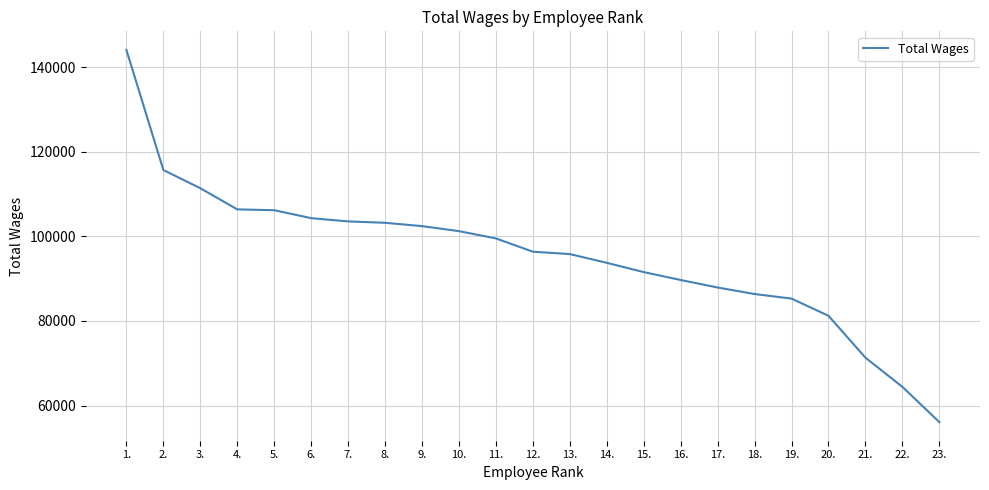

Which label corresponds to the smallest value in the chart?

23.